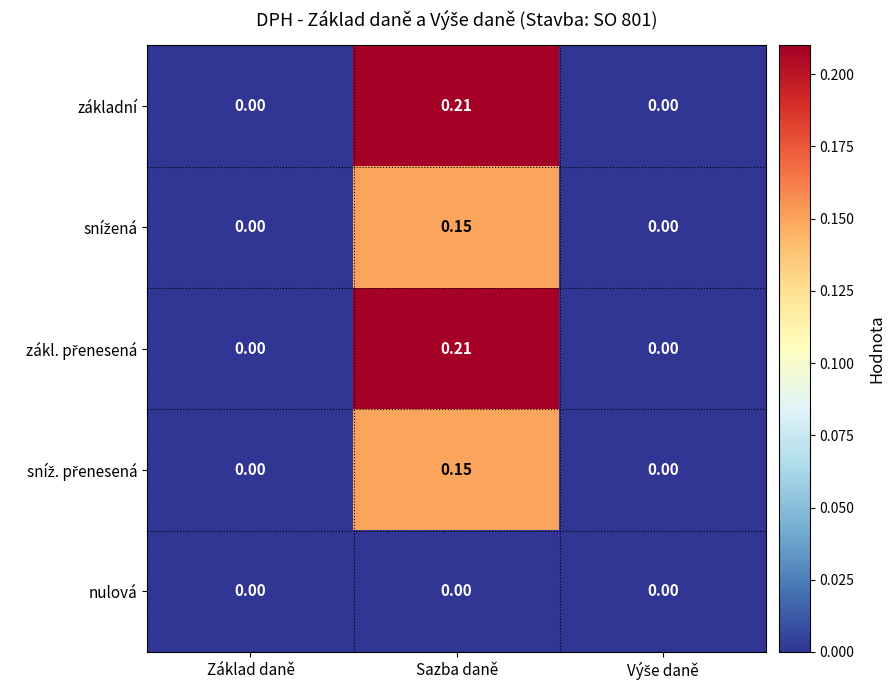

At which category is the sum across all series the highest?

Sazba daně